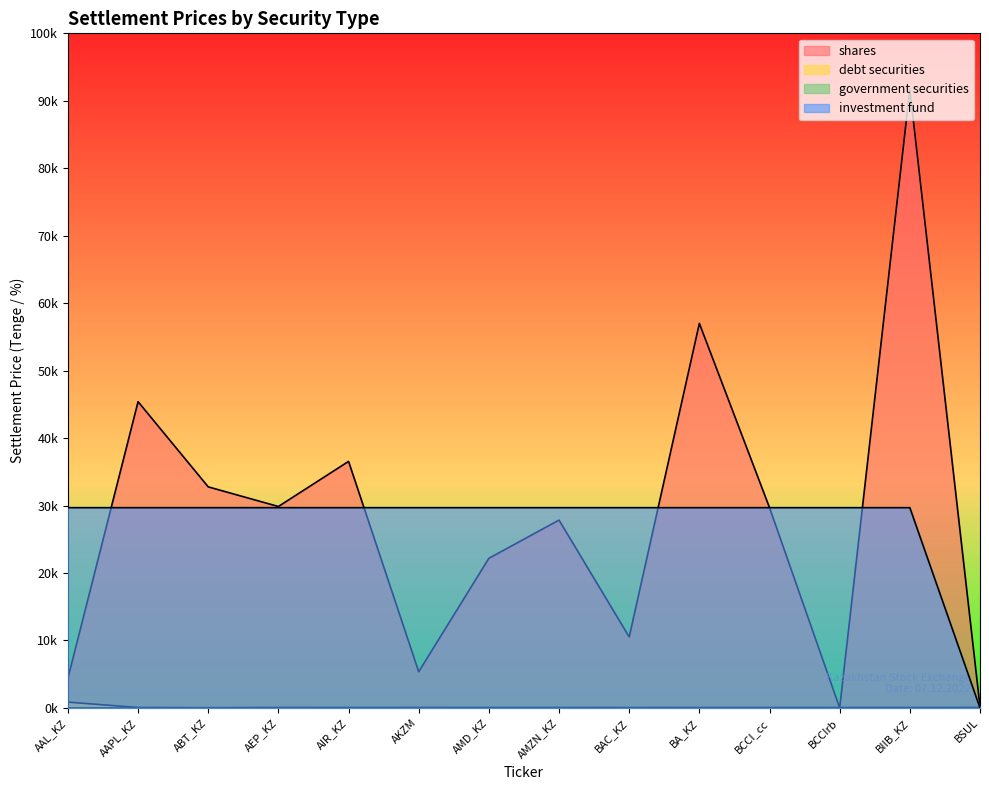

Reading left to right, extract all data points from this chart.

shares: 4402.1	45396.4	32770.7	29860.5	36546.6	5360.0	22184.4	27849.3	10521.9	56999.2	29686.4	3.4	91679.1	196.2
debt securities: 862.1	66.2	35.4	66.3	62.4	65.4	63.4	63.1	54.9	61.1	60.3	58.9	58.3	66.9
investment fund: 29686.4	29686.4	29686.4	29686.4	29686.4	29686.4	29686.4	29686.4	29686.4	29686.4	29686.4	29686.4	29686.4	3.4